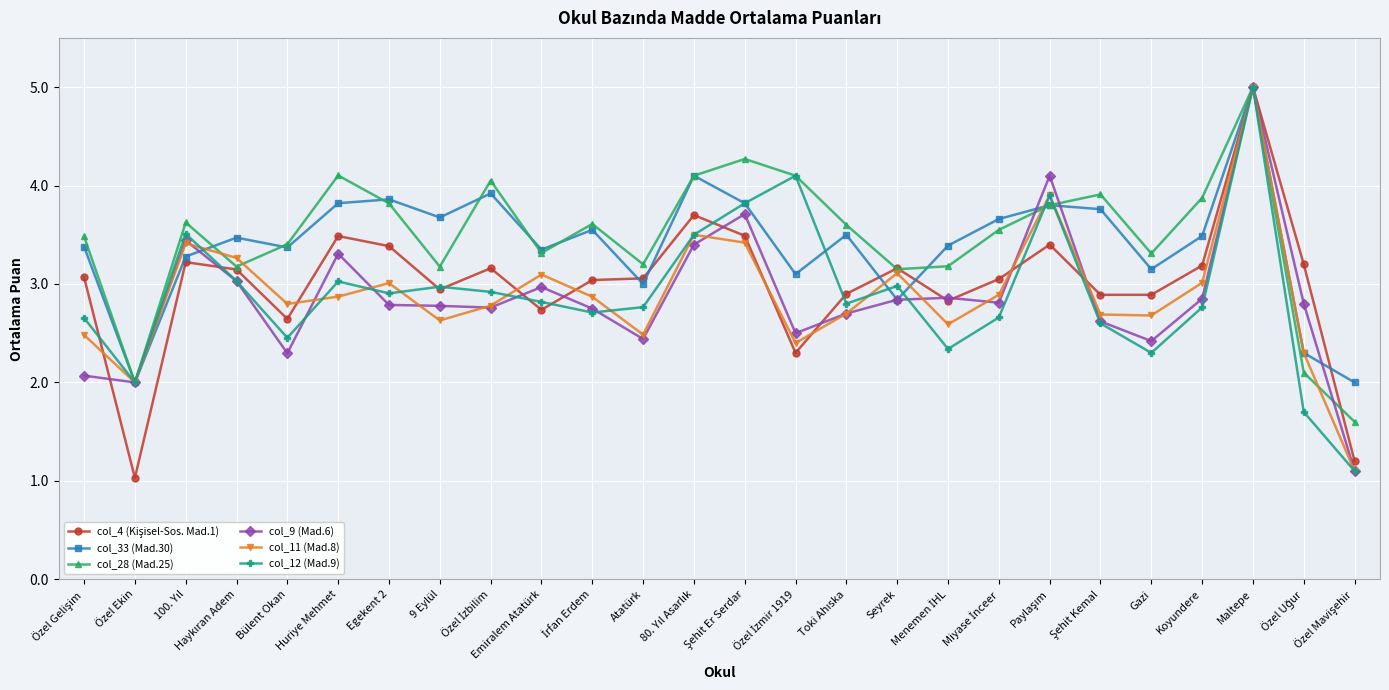

True or false: col_11 (Mad.8) has more than 0 interior local peaks.

True